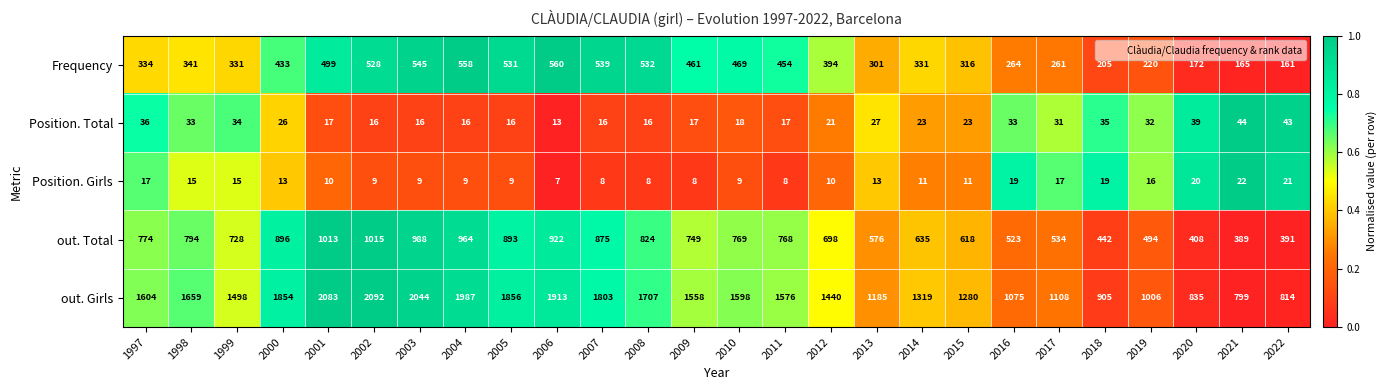

What value does the out. Girls series have at 2010, to the nearest 100?

1600